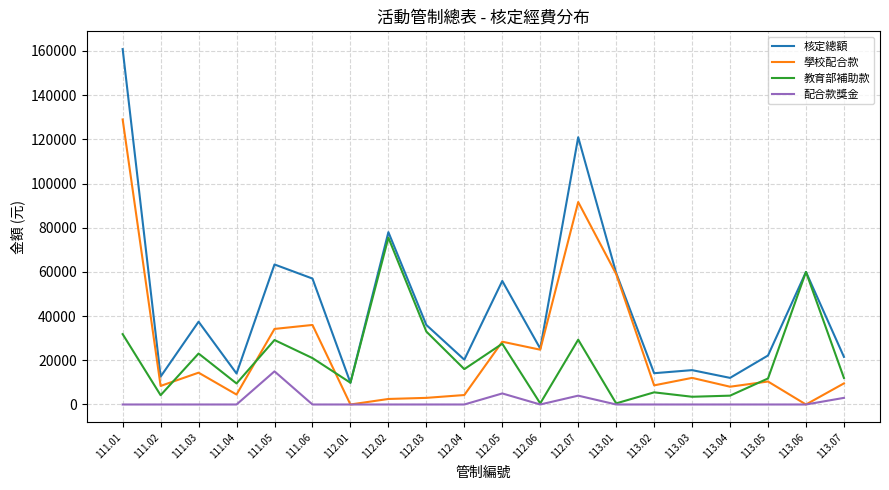

At which category does 核定總額 reach its first local peak?

111.03